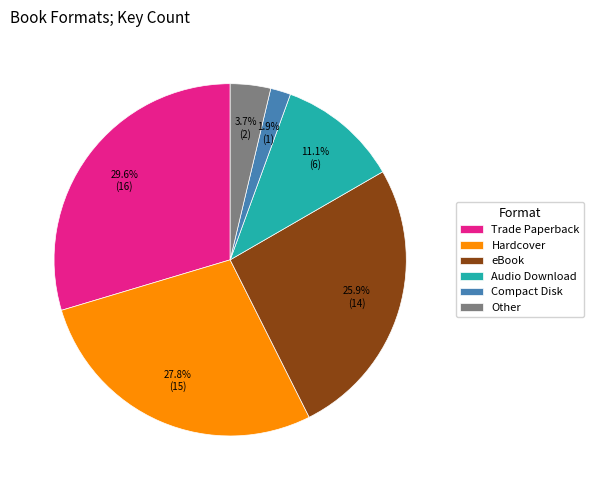

What percentage is the Other slice, to the nearest percent?

4%